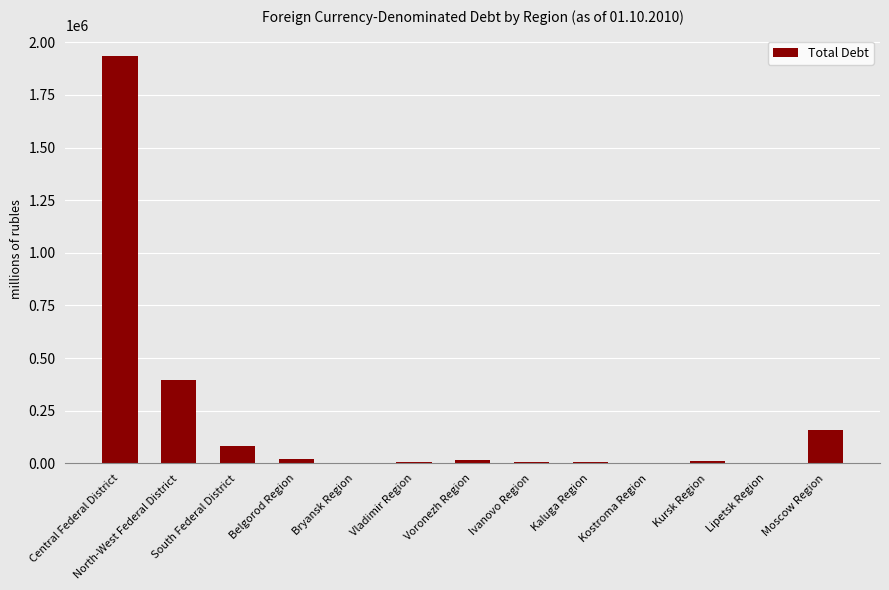

How many data points does each series have?

13